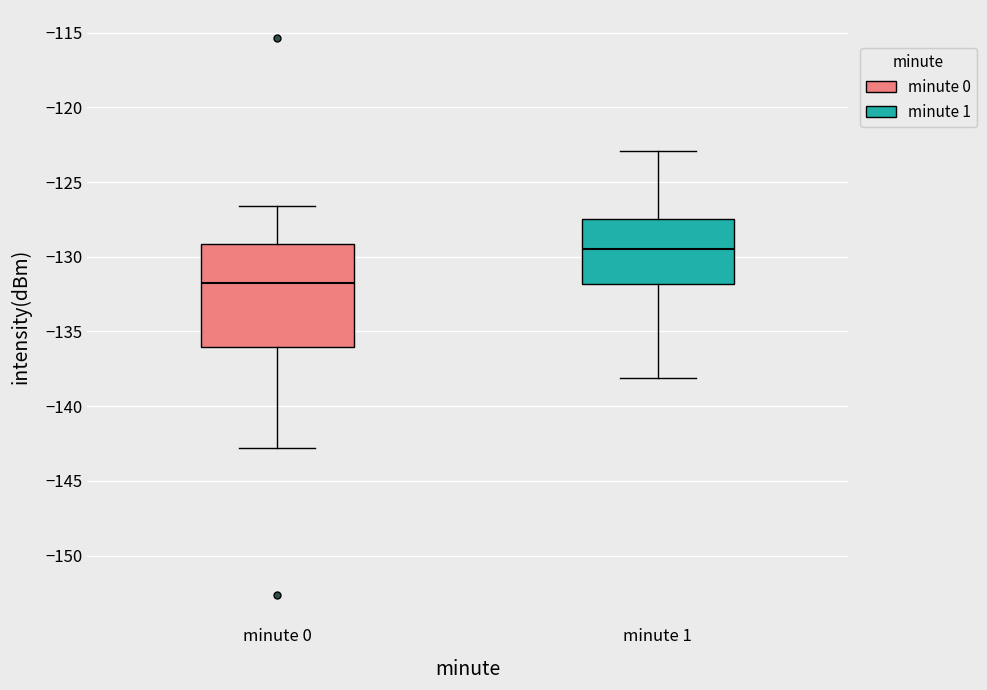

Reading left to right, read every box against the y-axis: the position of its median line, the range the box covers, and the ends of its whiskers. The values are not printed on the chart, so give them approximately, as read against the axis.

minute 0: median -132.0, box -136.0 to -129.0, whiskers -143.0 to -126.5
minute 1: median -129.5, box -132.0 to -127.5, whiskers -138.0 to -123.0